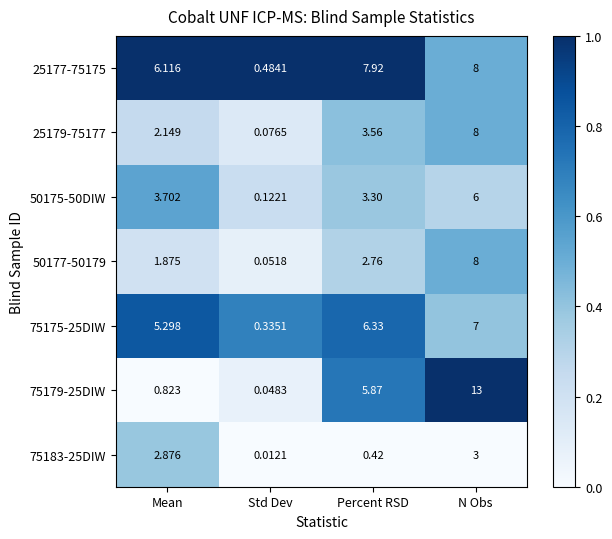

Where does the 25179-75177 series first go above 3?

Percent RSD